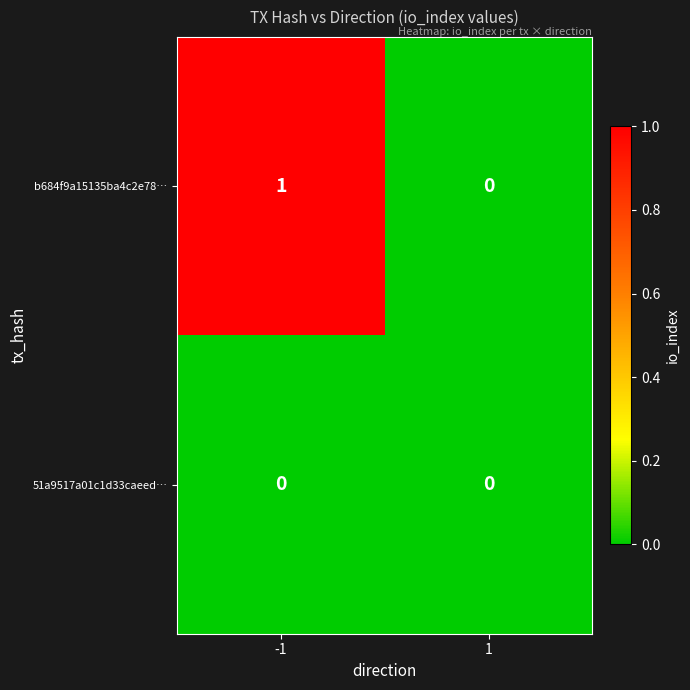

How many values in the b684f9a15135ba4c2e78… series are below 1?

1